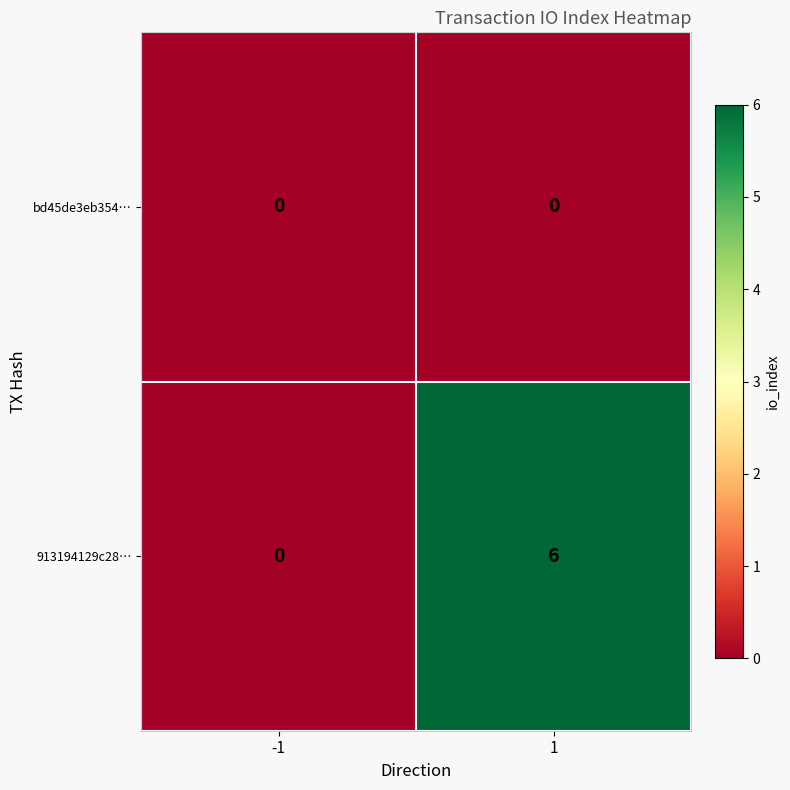

What is the maximum value shown in the chart?

6